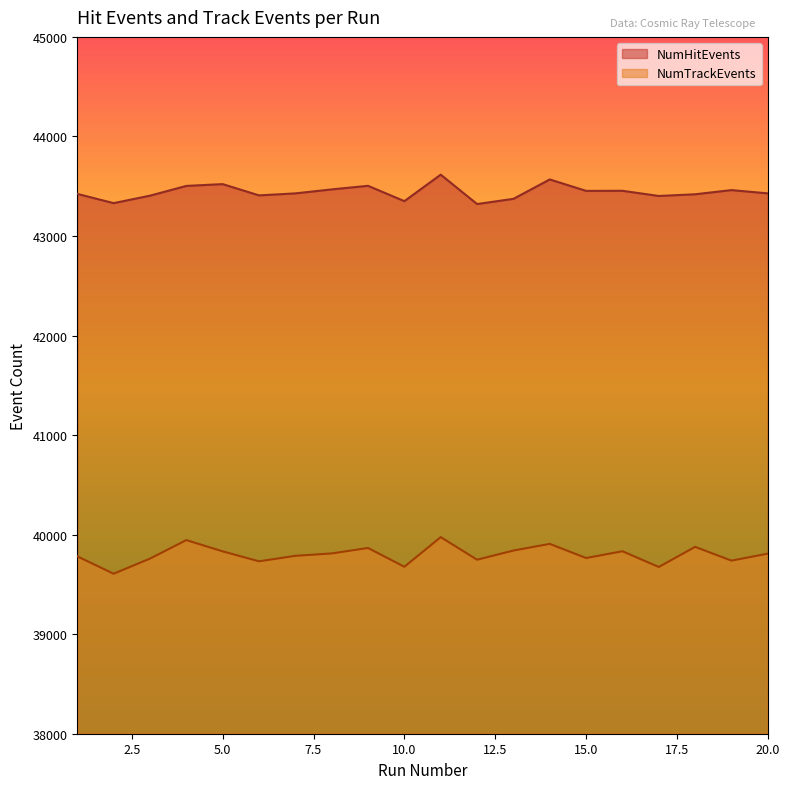

Reading right to left, transcribe all the data shown in this chart.

NumHitEvents: 20=43428	19=43461	18=43419	17=43402	16=43454	15=43453	14=43568	13=43373	12=43321	11=43616	10=43350	9=43504	8=43468	7=43428	6=43408	5=43521	4=43503	3=43405	2=43330	1=43423
NumTrackEvents: 20=39809	19=39739	18=39877	17=39675	16=39833	15=39765	14=39907	13=39840	12=39748	11=39975	10=39677	9=39866	8=39811	7=39787	6=39732	5=39832	4=39945	3=39759	2=39607	1=39782